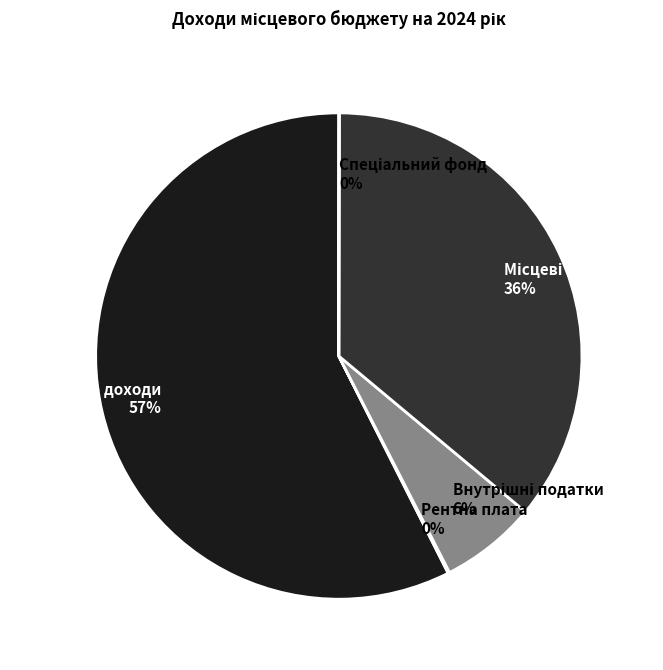

To the nearest percent, what is the average slice percentage?

20%